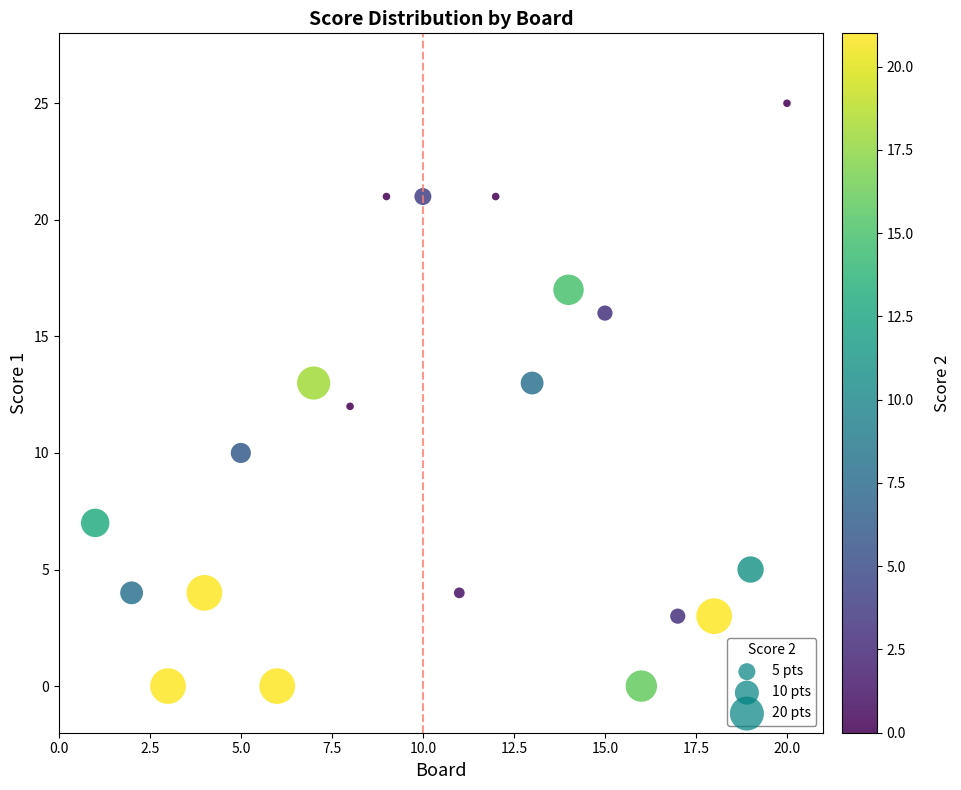

What is the range of Y values (max minus min)?

25